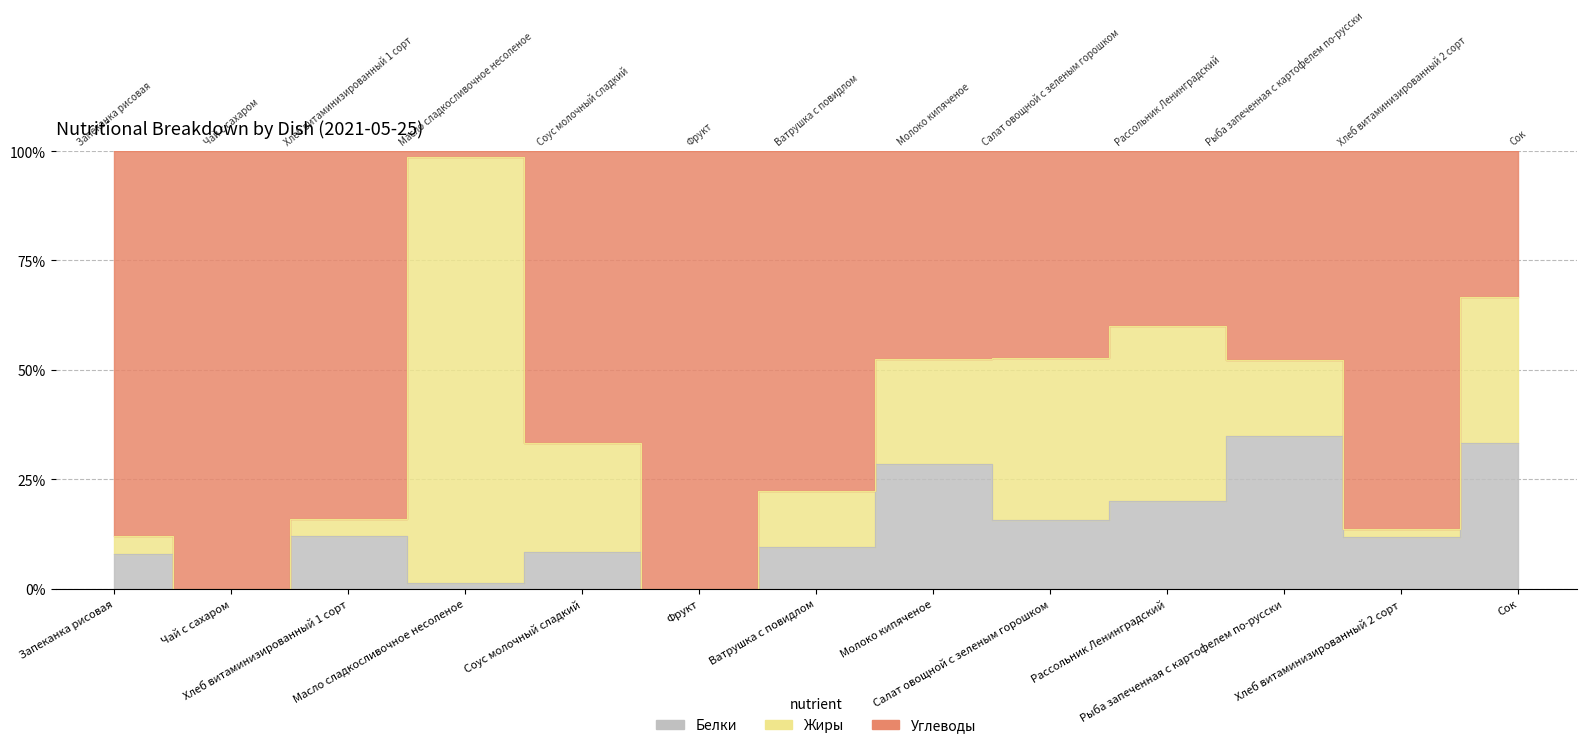

Reading left to right, extract all data points from this chart.

Белки: 2	0	3	1	1	0	6	6	3	2	8	6	1
Жиры: 1	0	1	78	3	0	8	5	7	4	4	1	1
Углеводы: 22	15	21	1	8	10	49	10	9	4	11	44	1